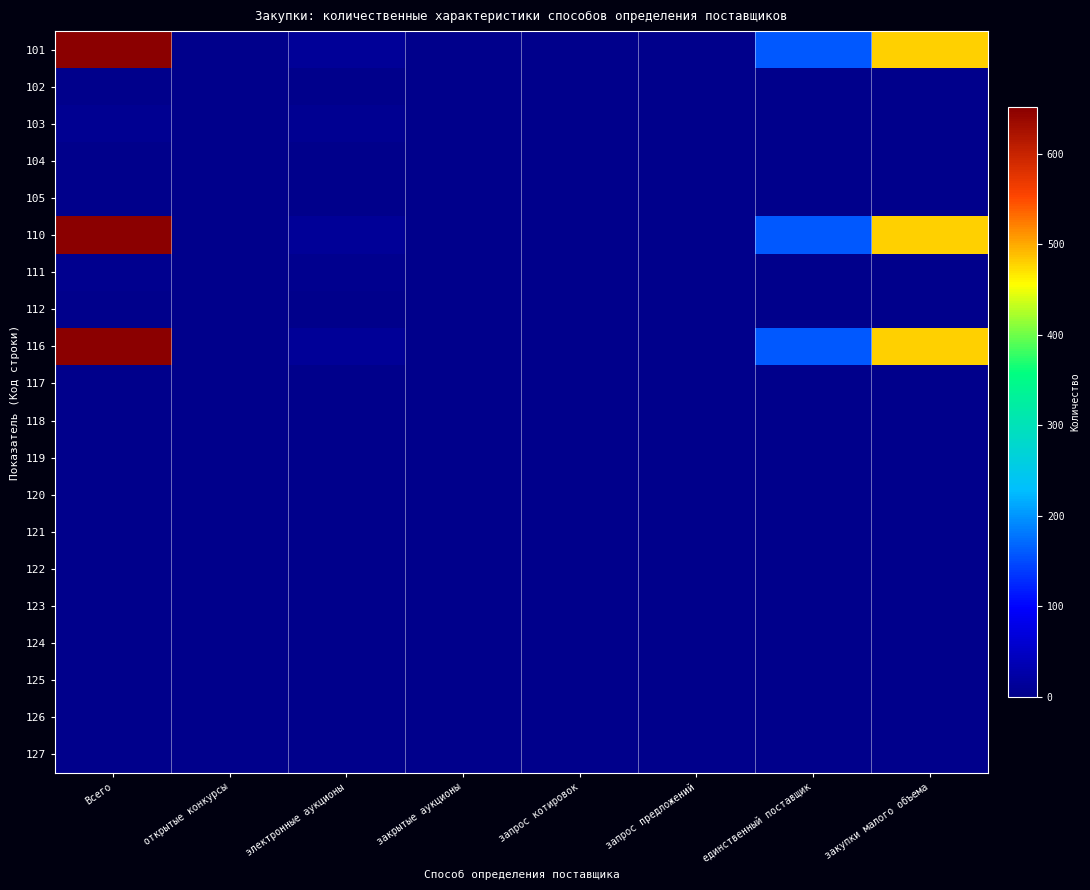

Which series has the largest range (max minus min)?

101